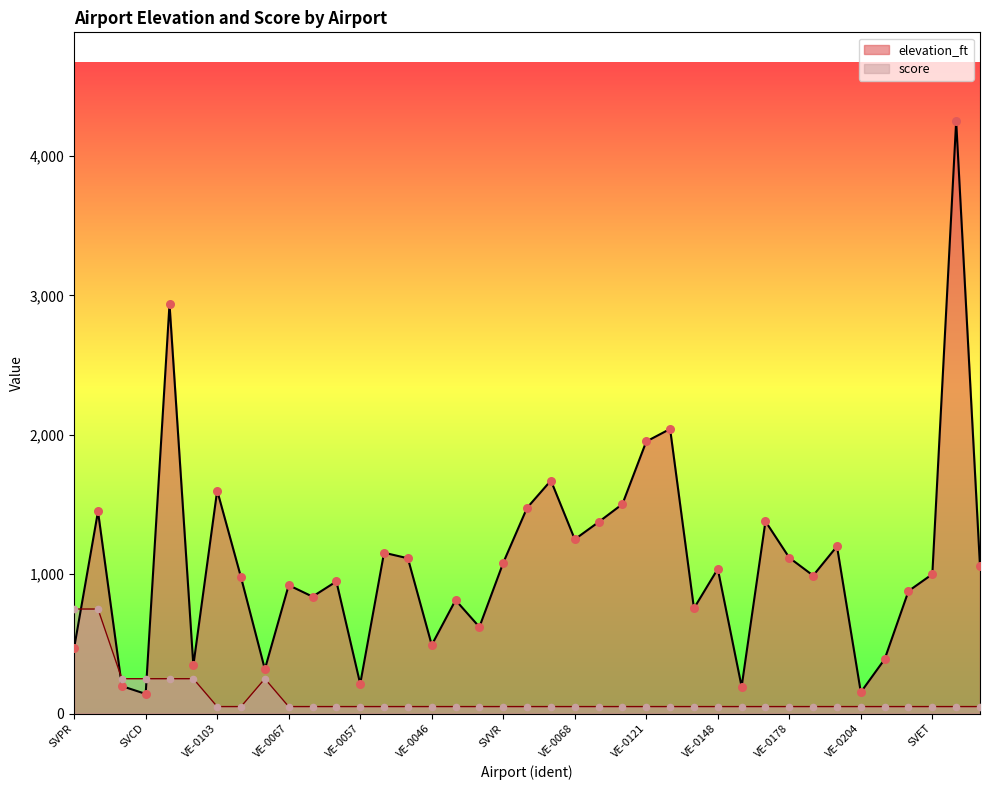

At which category is the sum across all series the highest?

SVPP